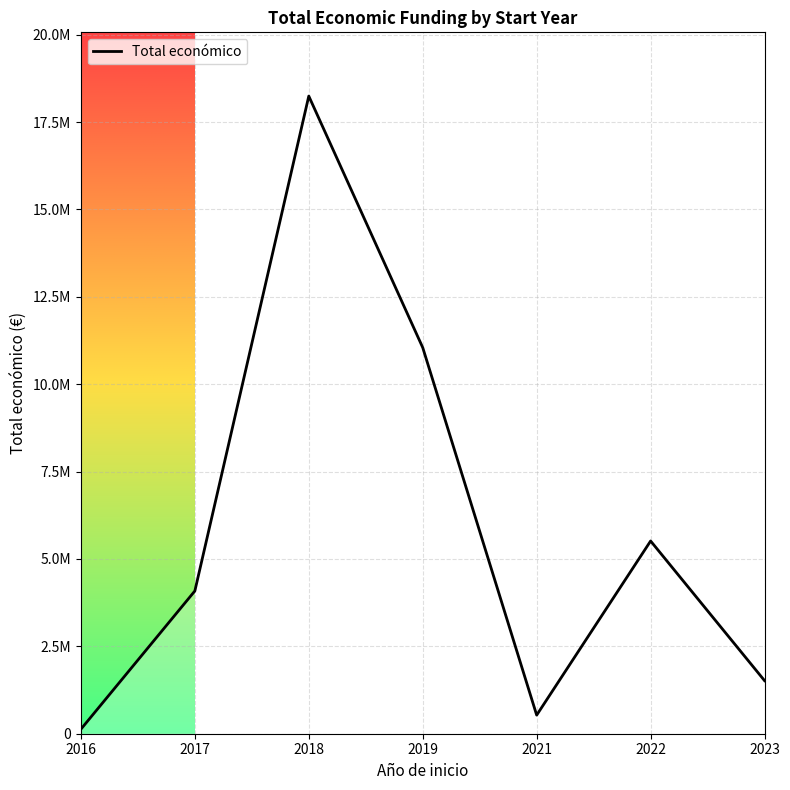

Which category has the highest value across all series?

2018